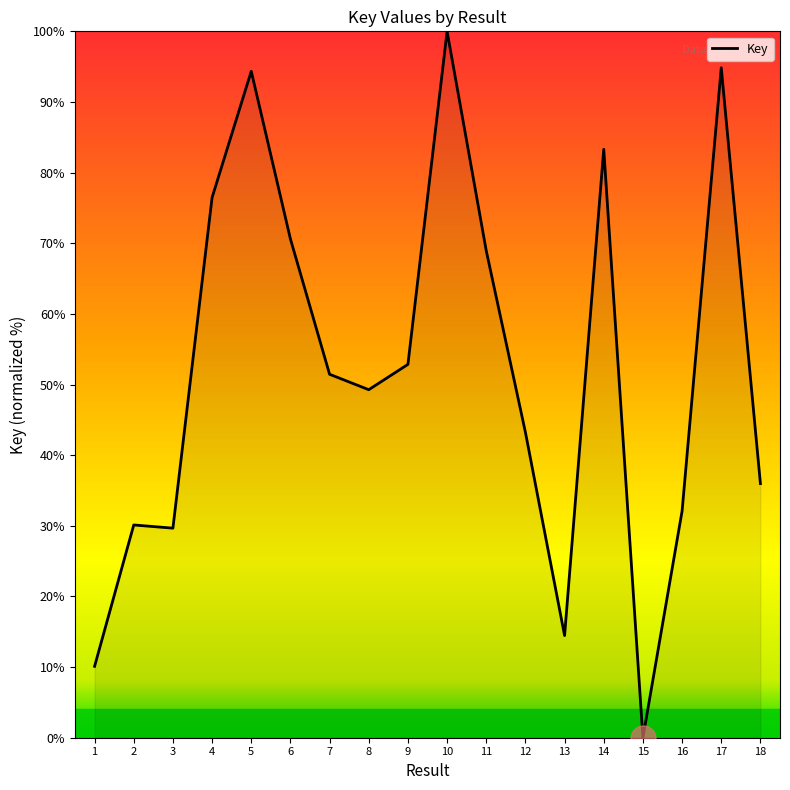

What is the difference between the values at 11 and 10?

31.1